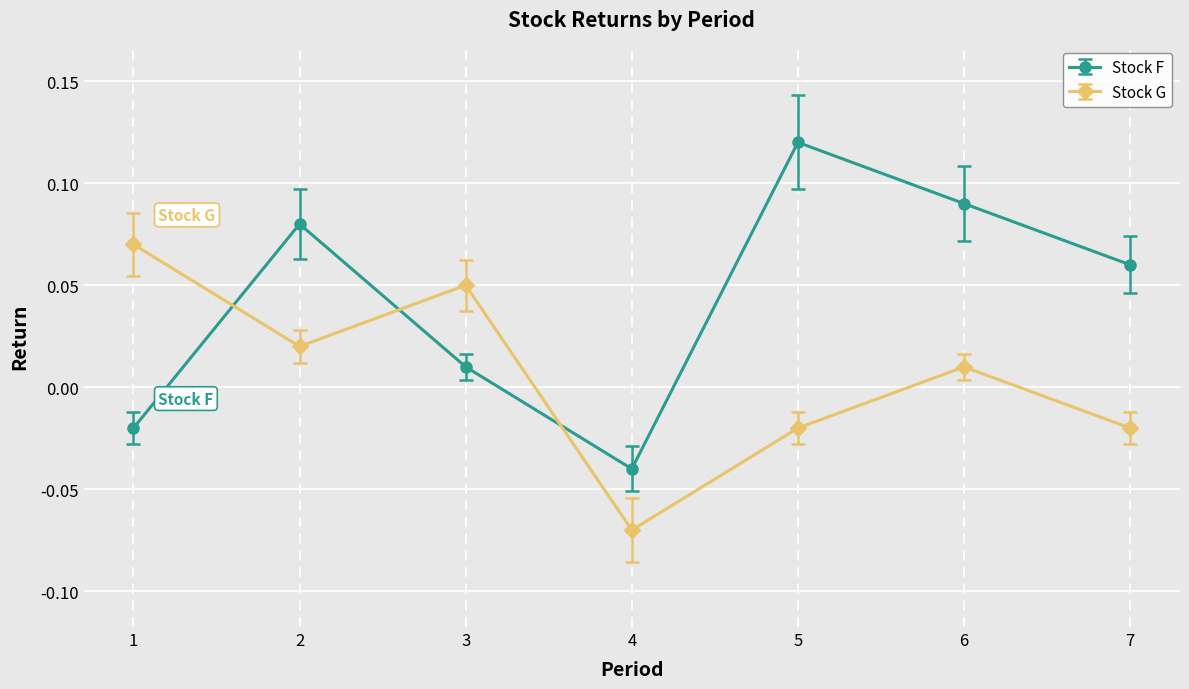

After their last crossing, which series has the higher values: Stock G or Stock F?

Stock F